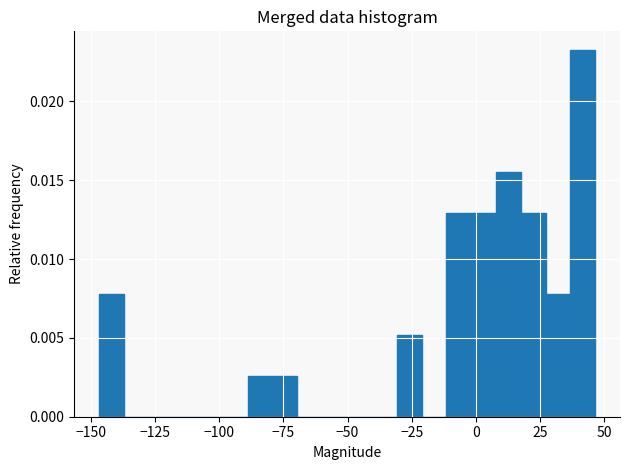

Around what value on the x-axis is the tallest bar? Give the approximate position of its centre, as read against the axis.

40